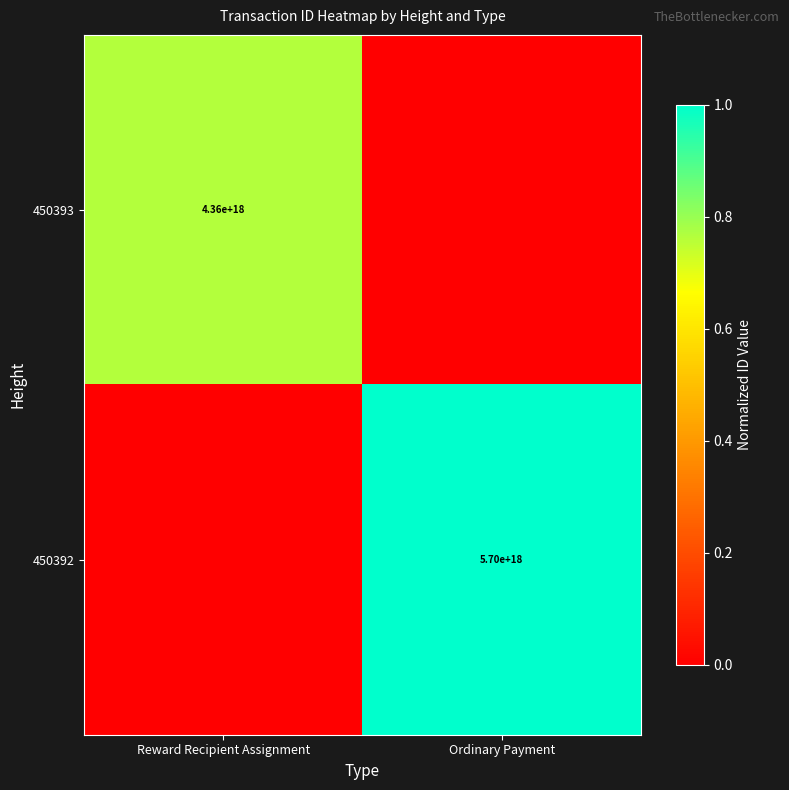

The value of 450393 at Reward Recipient Assignment is 4360000000000000000. True or false?

True